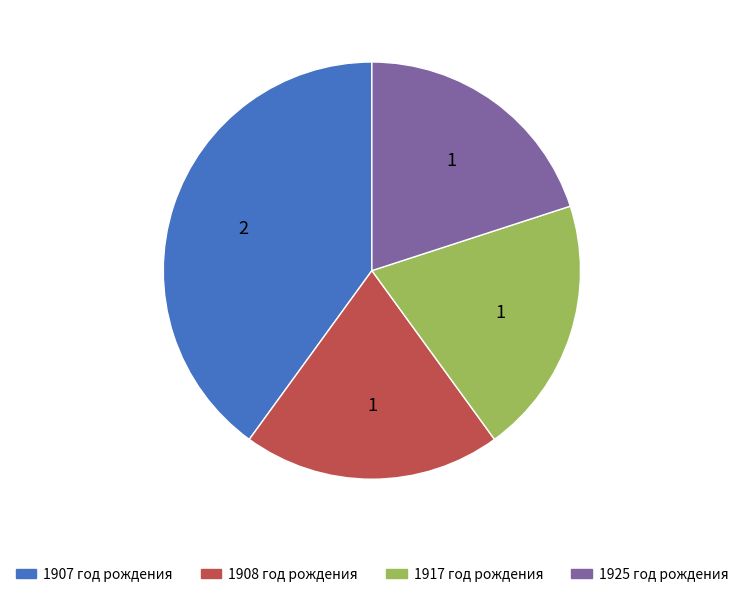

Is there a majority slice in this chart?

No